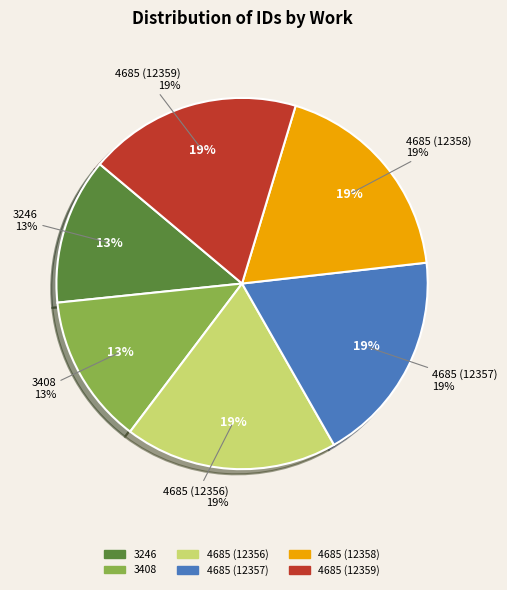

Is there any slice that represents more than half of the pie?

No